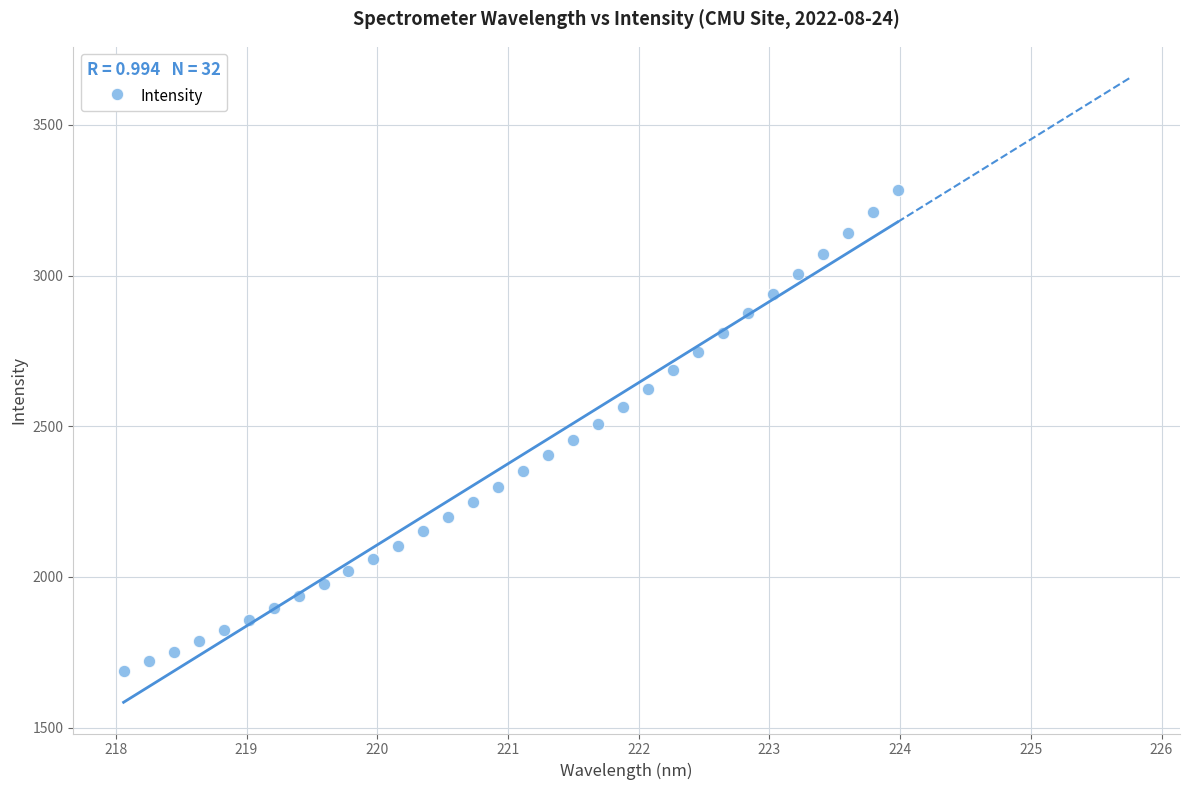

What is the range of X values (max minus min)?

5.9